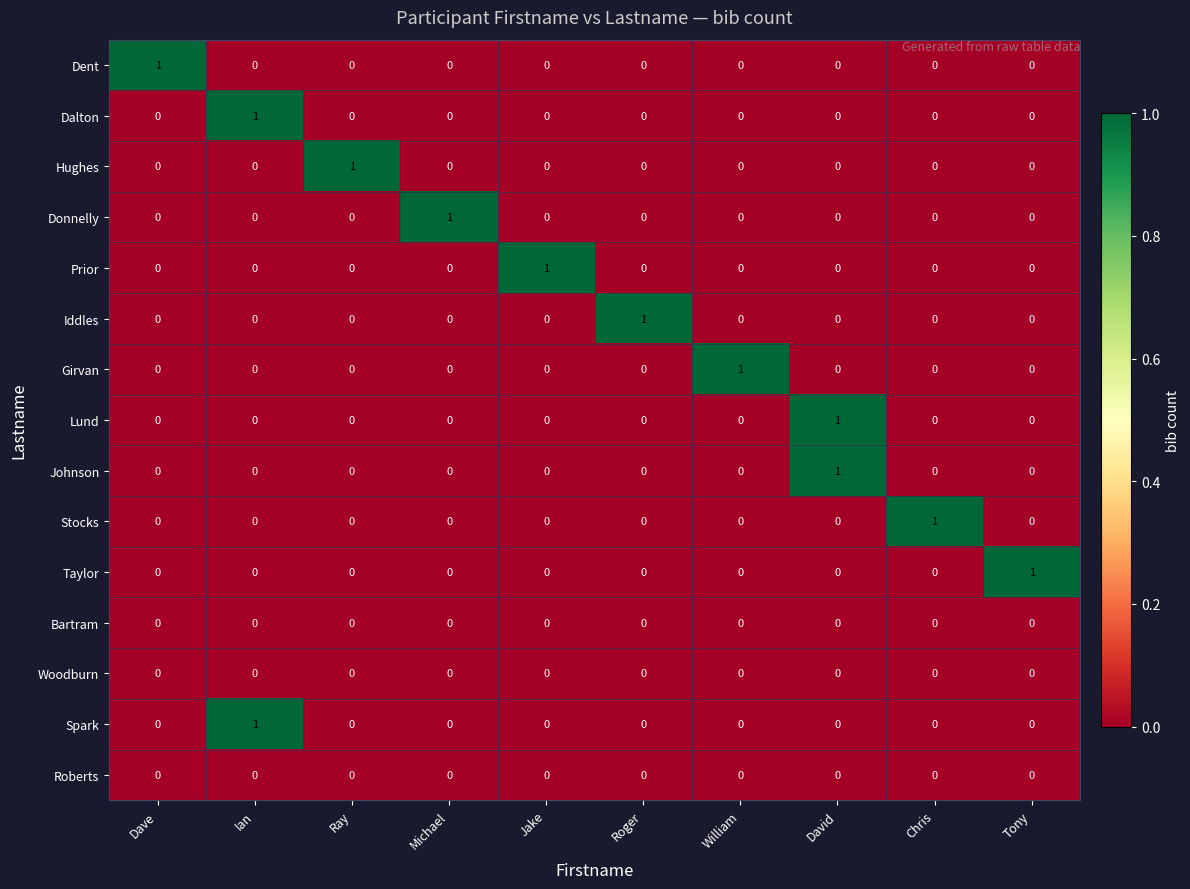

What is the difference between the highest and lowest values at Tony?

1